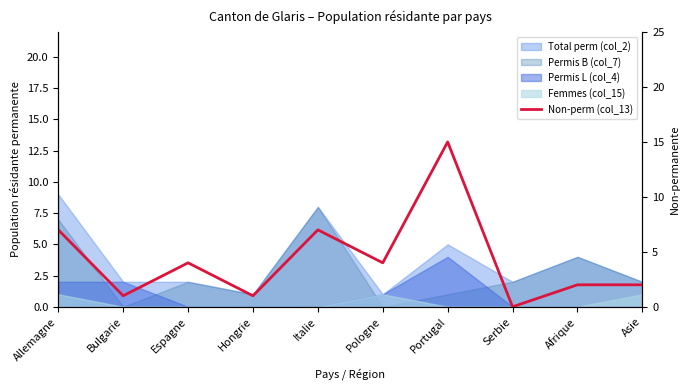

How many categories are shown in the chart?

10